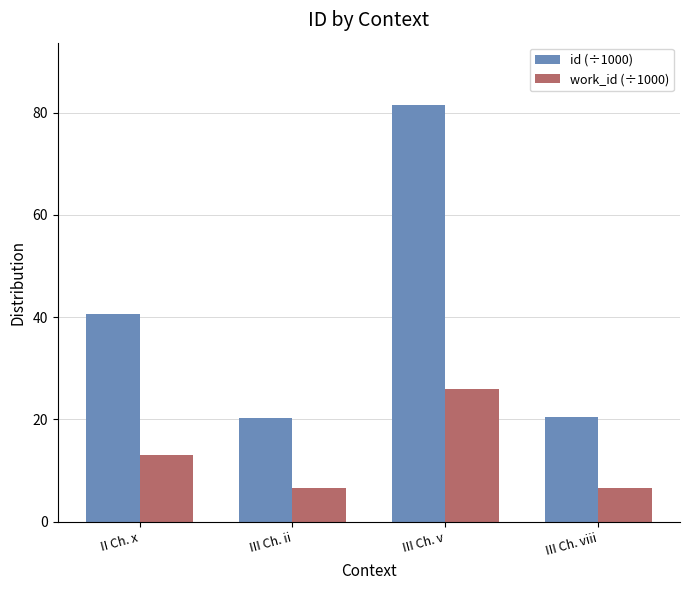

Is it true that id (÷1000) equals 81.4 at III Ch. v?

True